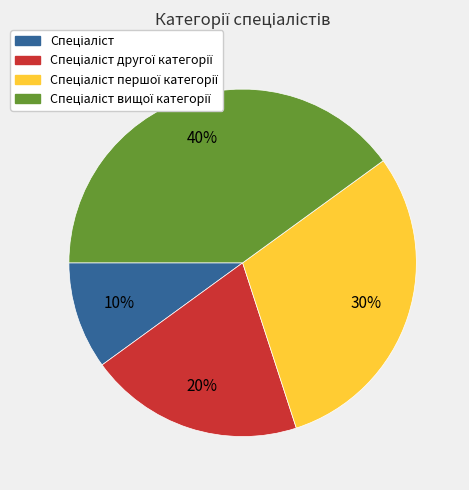

Is there a majority slice in this chart?

No